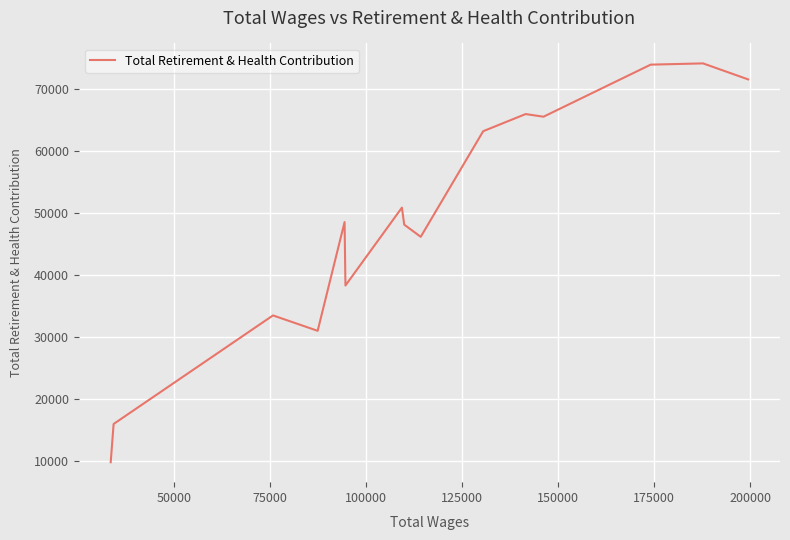

What is the greatest value displayed?

74124